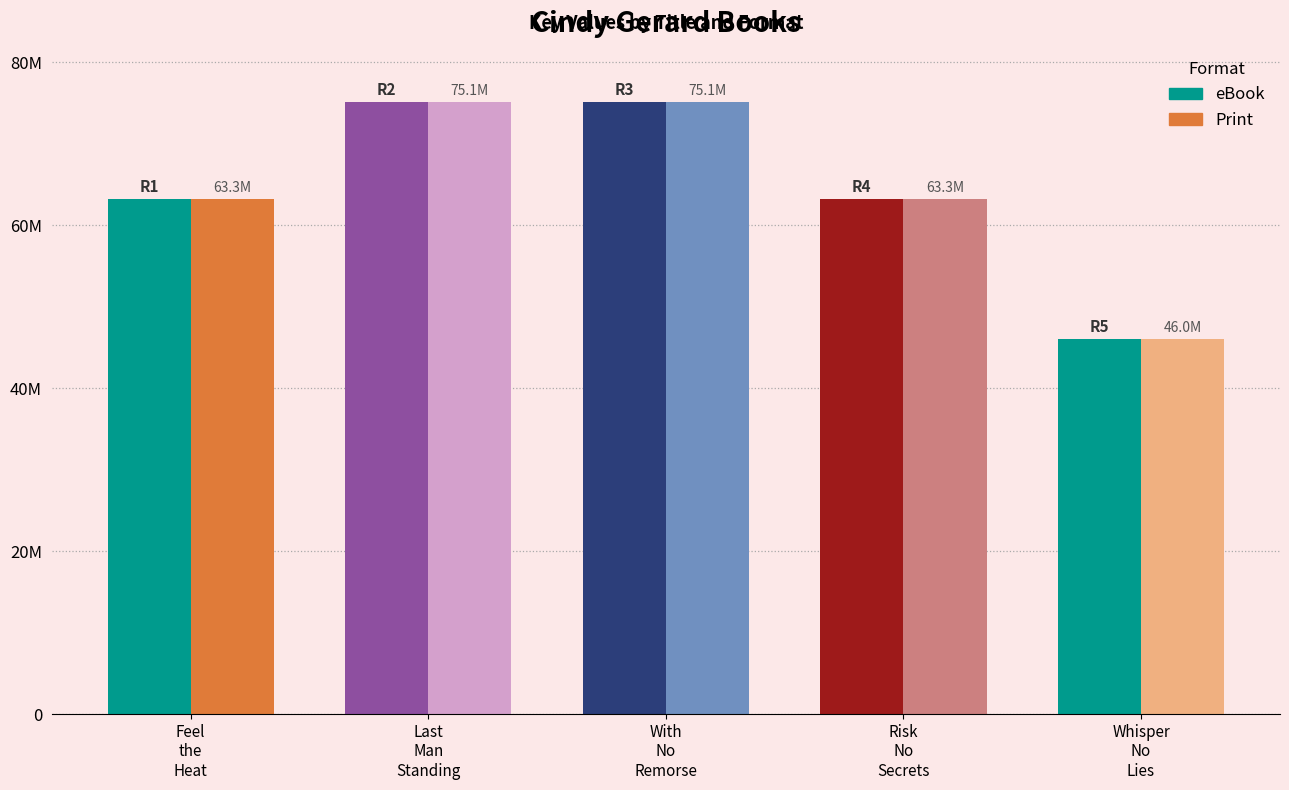

At which label is eBook closest to 60566405?

Feel
the
Heat